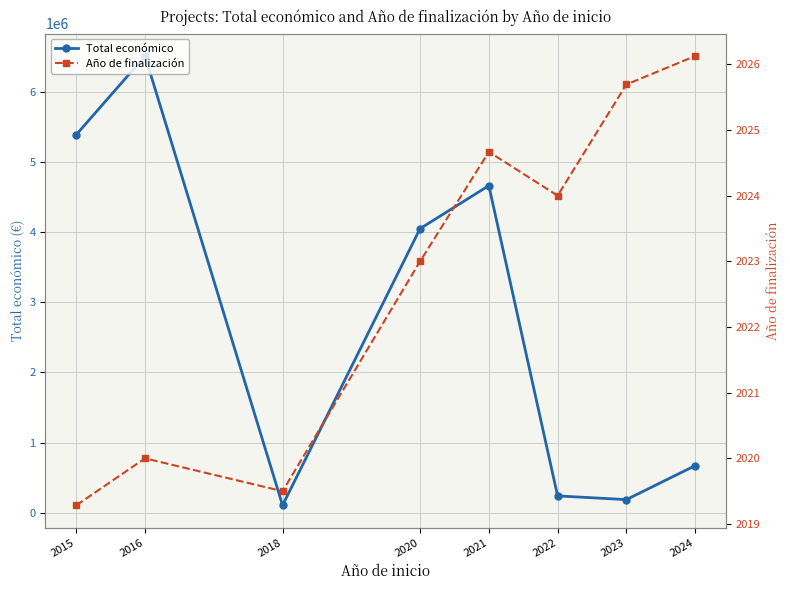

Which label corresponds to the smallest value in the chart?

2015